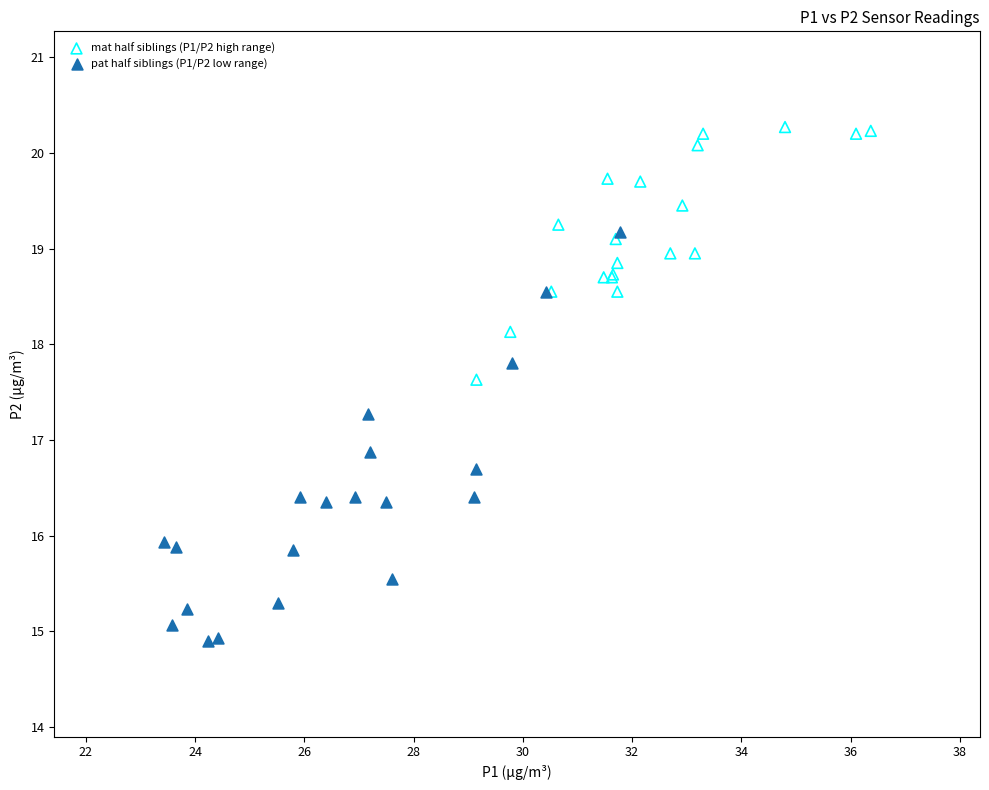

Which series contains the lowest Y value?

pat half siblings (P1/P2 low range)